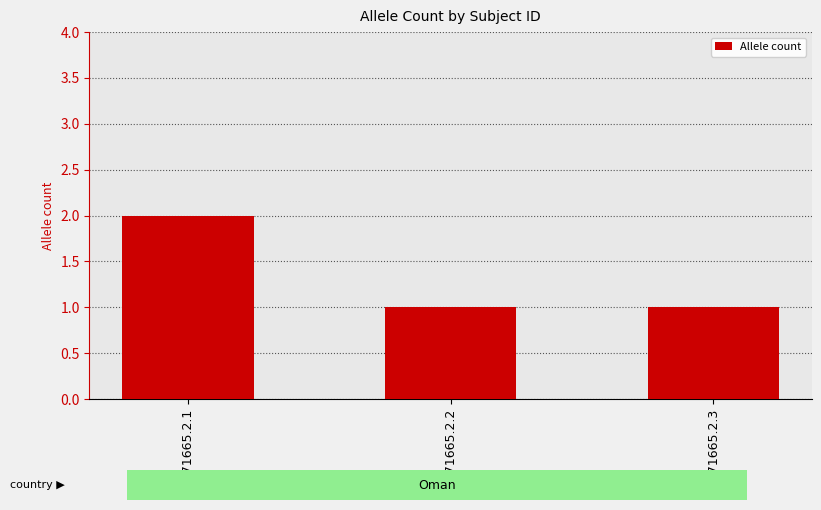

Read the value at 271665.2.1.

2